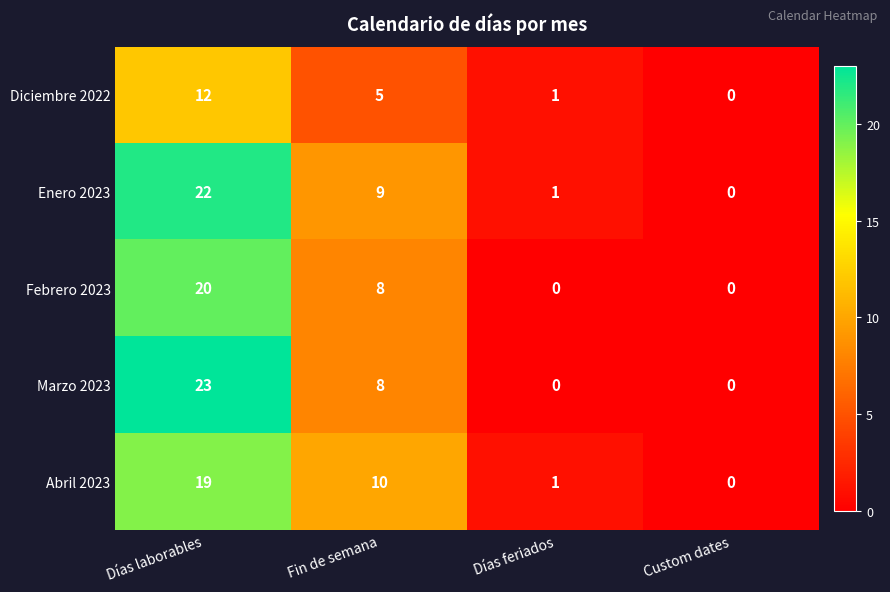

Reading left to right, extract all data points from this chart.

Diciembre 2022: 12	5	1	0
Enero 2023: 22	9	1	0
Febrero 2023: 20	8	0	0
Marzo 2023: 23	8	0	0
Abril 2023: 19	10	1	0